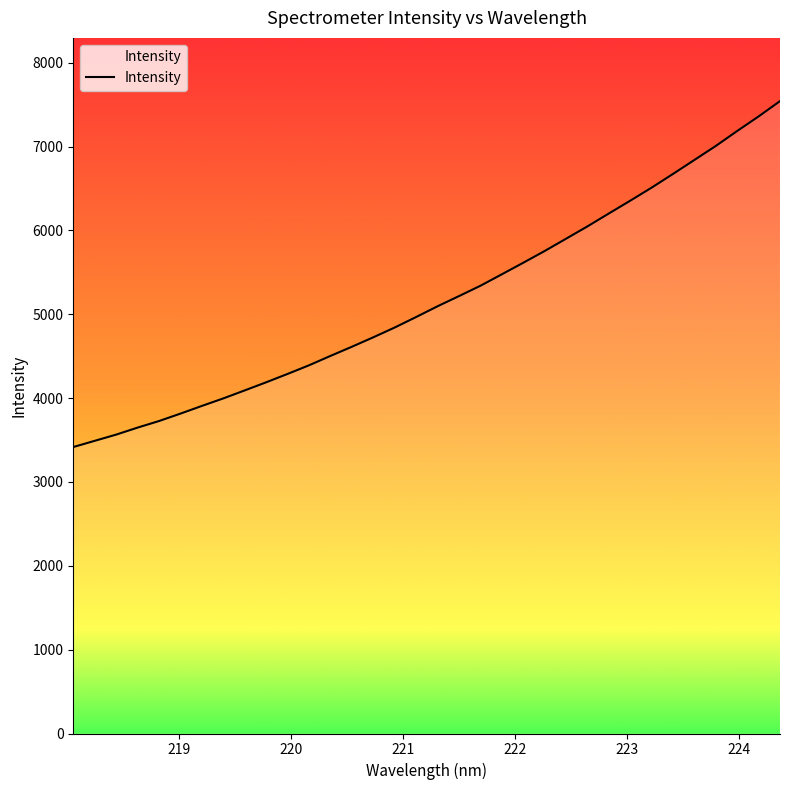

What is the sum of all values?

176300.1